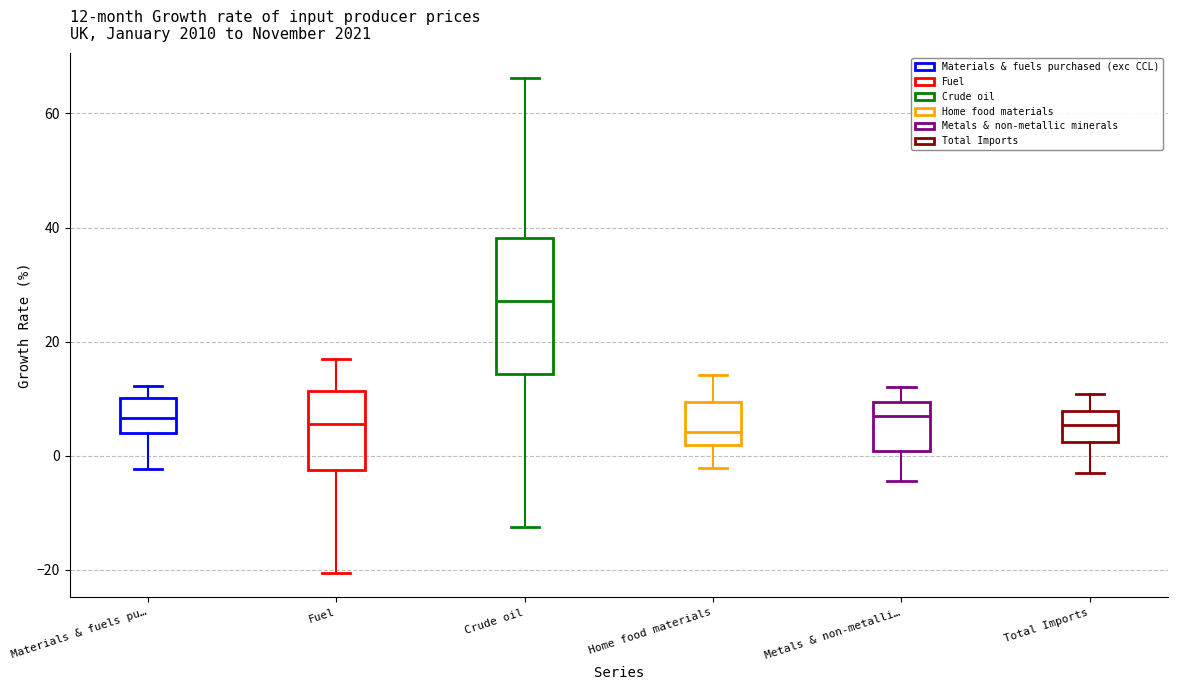

Which box is the tallest, from its lower edge to its upper edge?

Crude oil